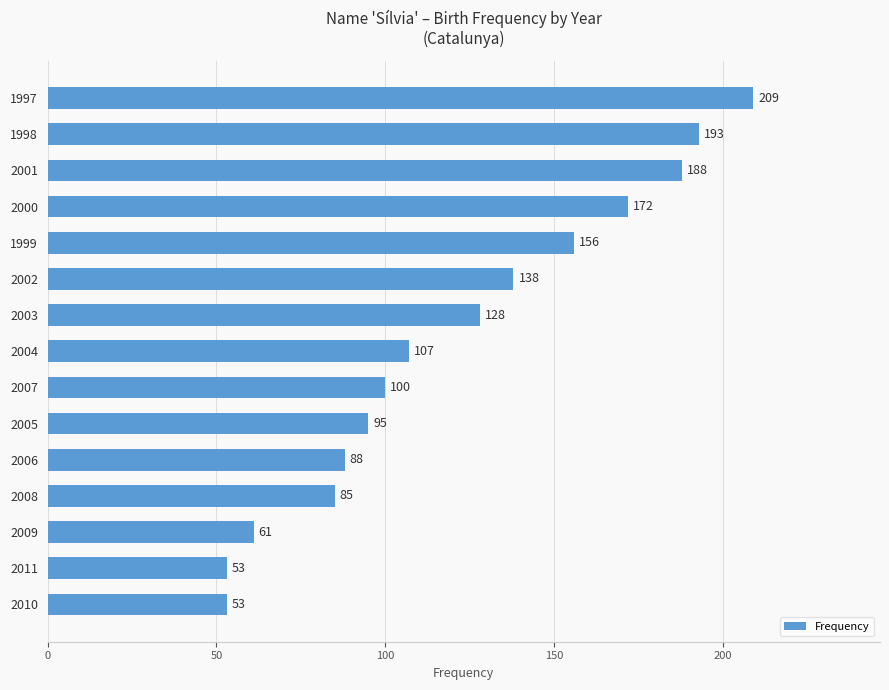

How many values are below 107?

7